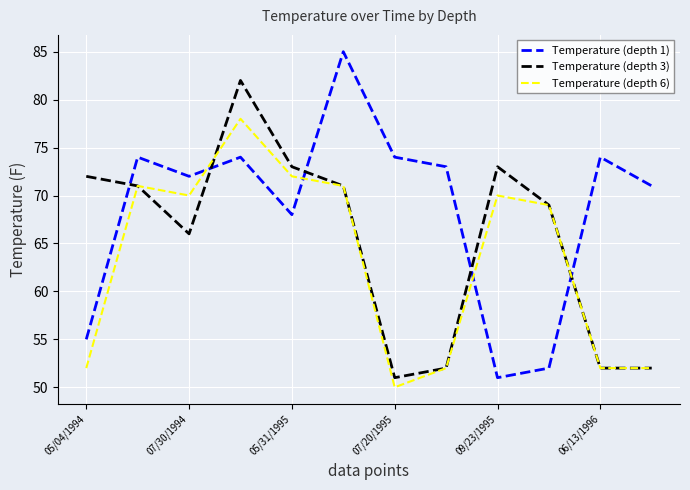

What is the difference between the second highest and second lowest values in the Temperature (depth 6) series?

20